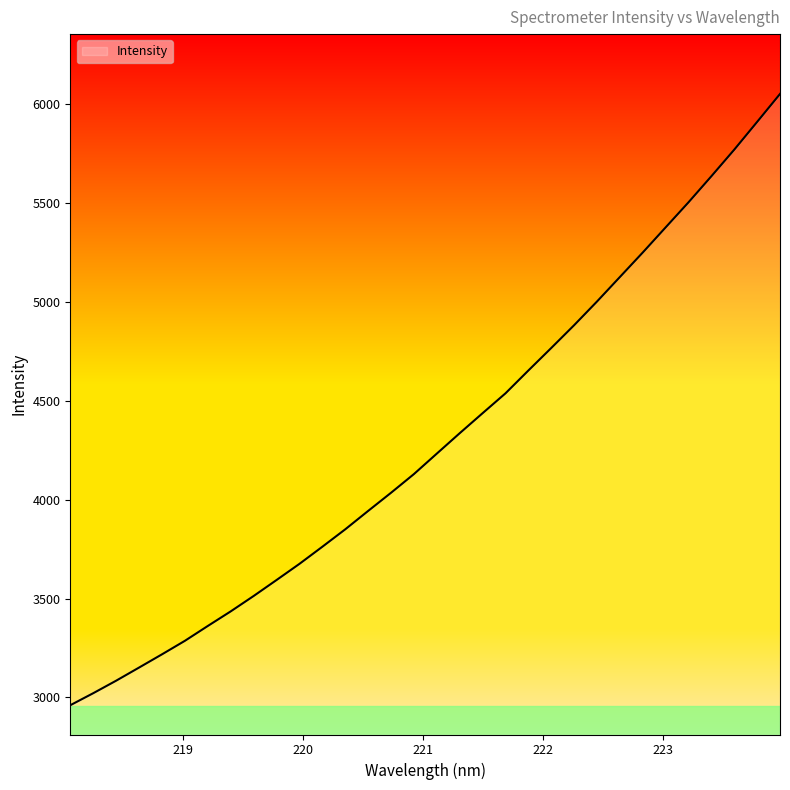

What is the difference between the maximum and minimum values?

3091.4